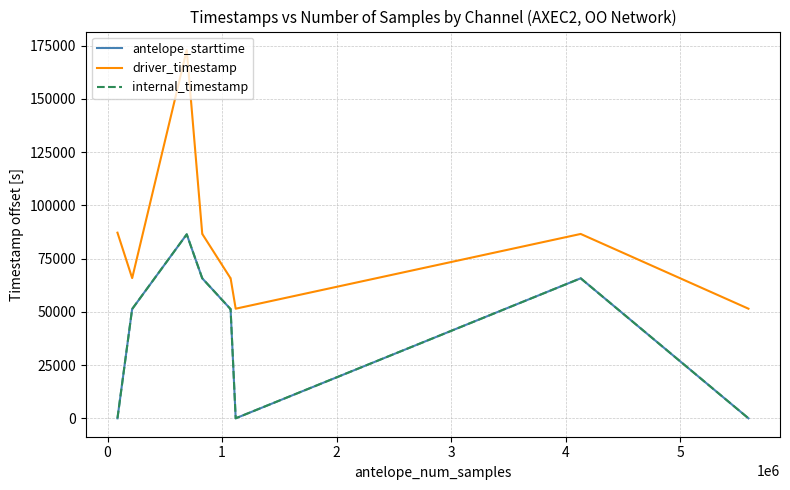

Which series has the largest range (max minus min)?

driver_timestamp